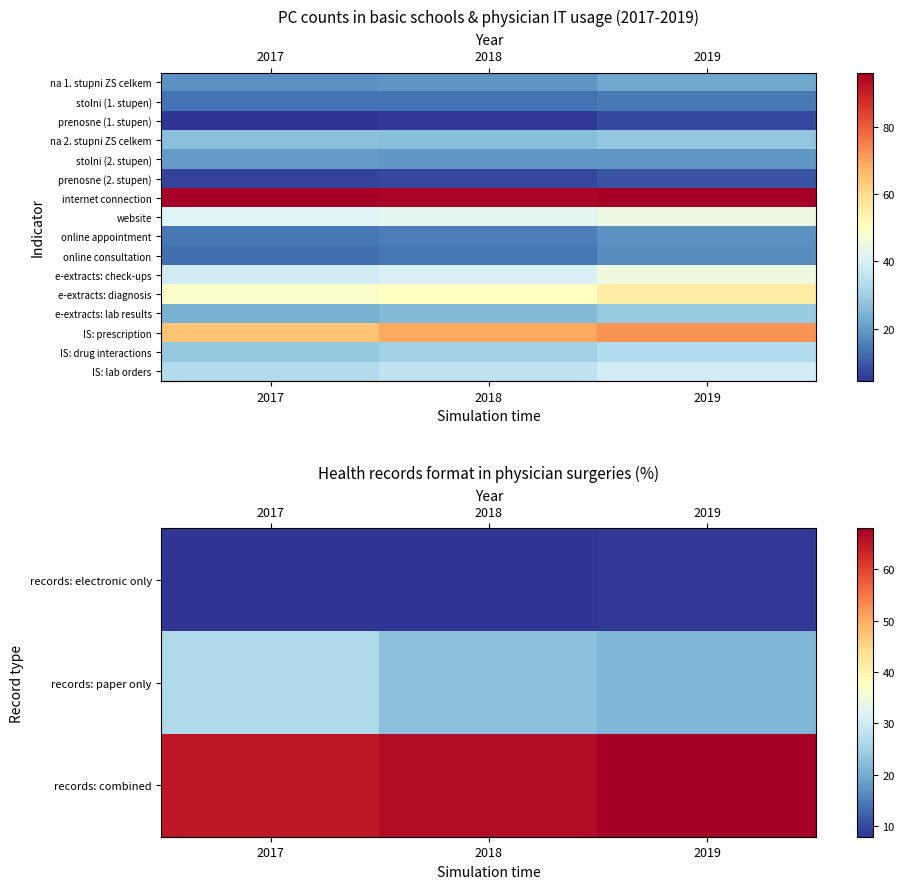

What is the smallest value displayed?

6.5